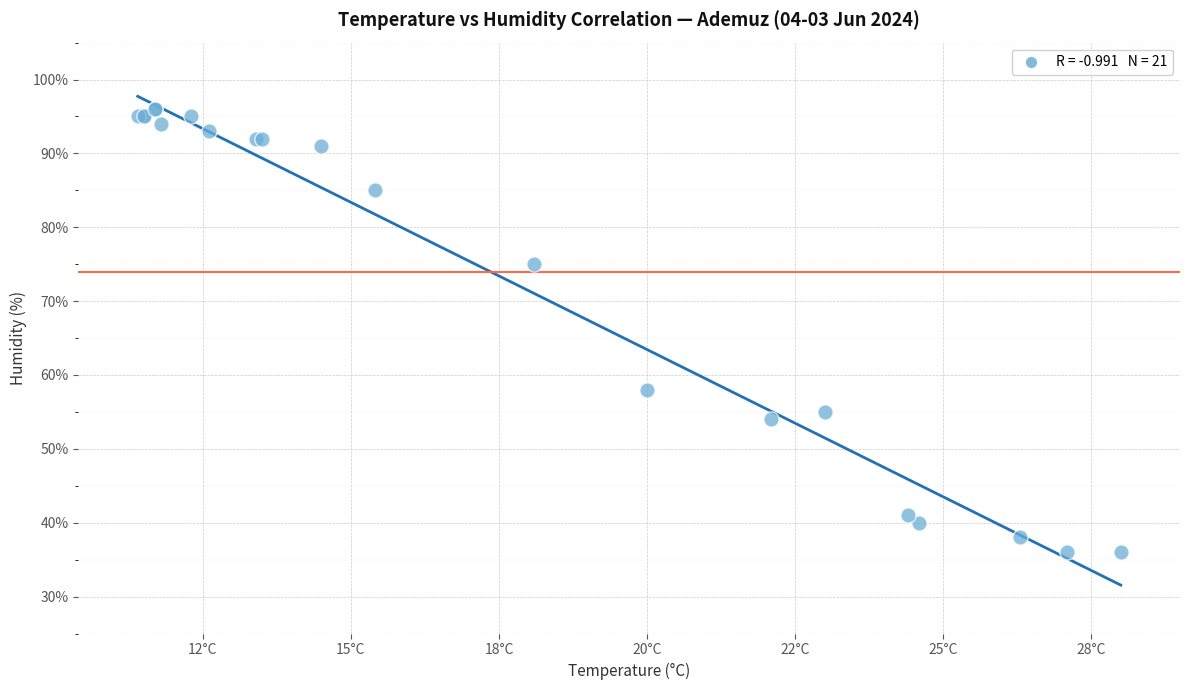

What Y value in the scatter plot is closest to 66?

58